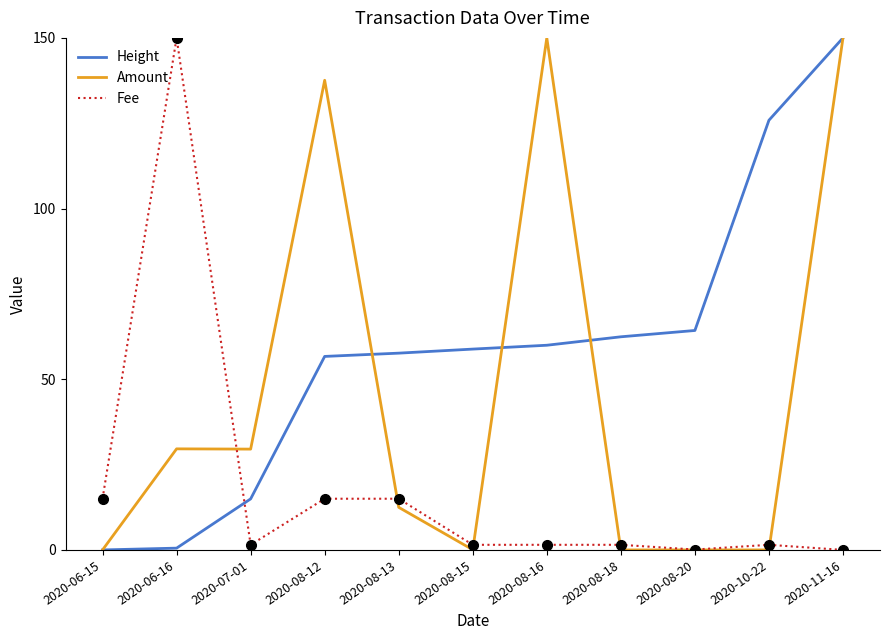

Does the chart display data point markers on the line(s)?

No